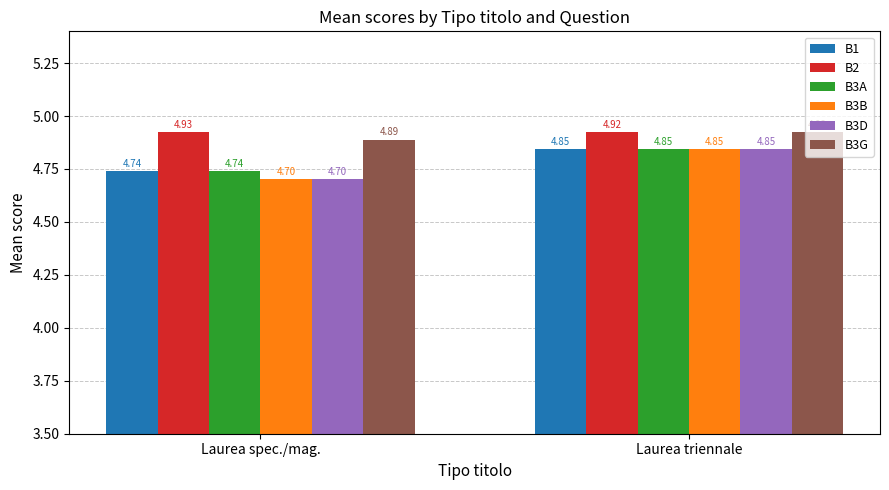

The value of B3G at Laurea triennale is 4.9. True or false?

True